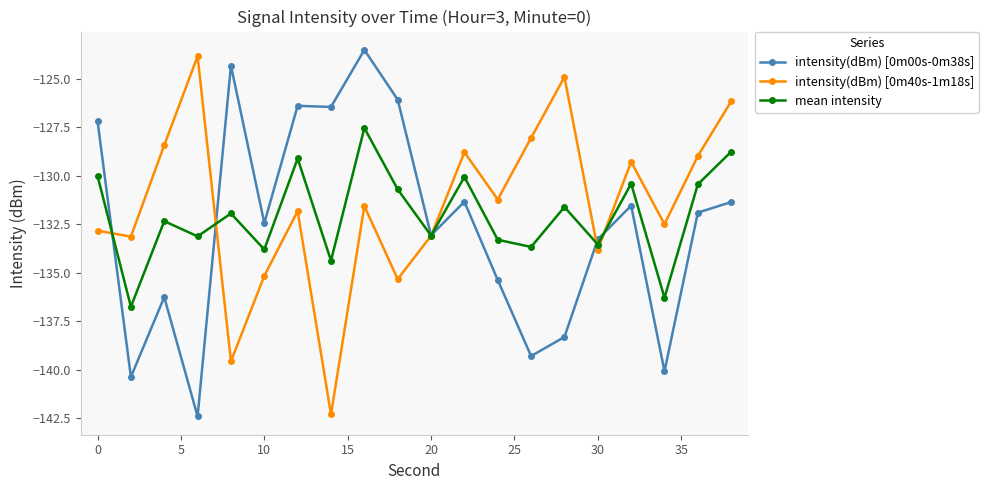

What is the value of the intensity(dBm) [0m40s-1m18s] point at the 7th from the left?

-131.8